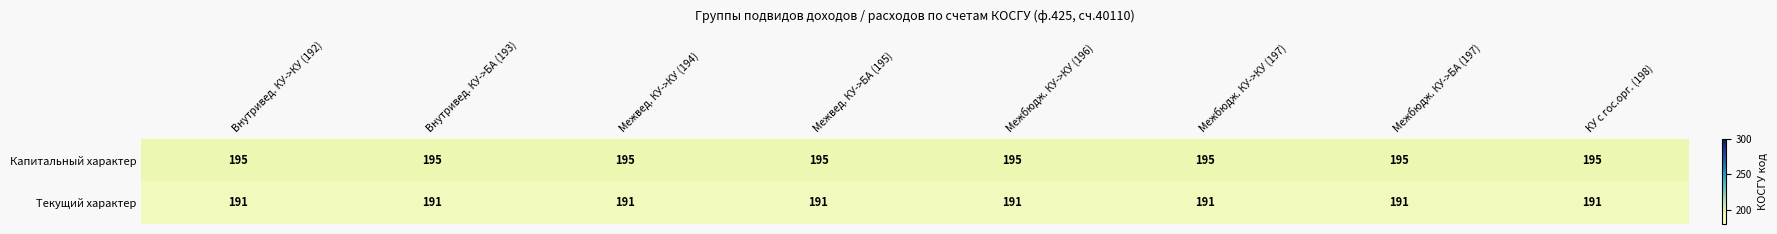

At how many categories does at least one series exceed 194?

8